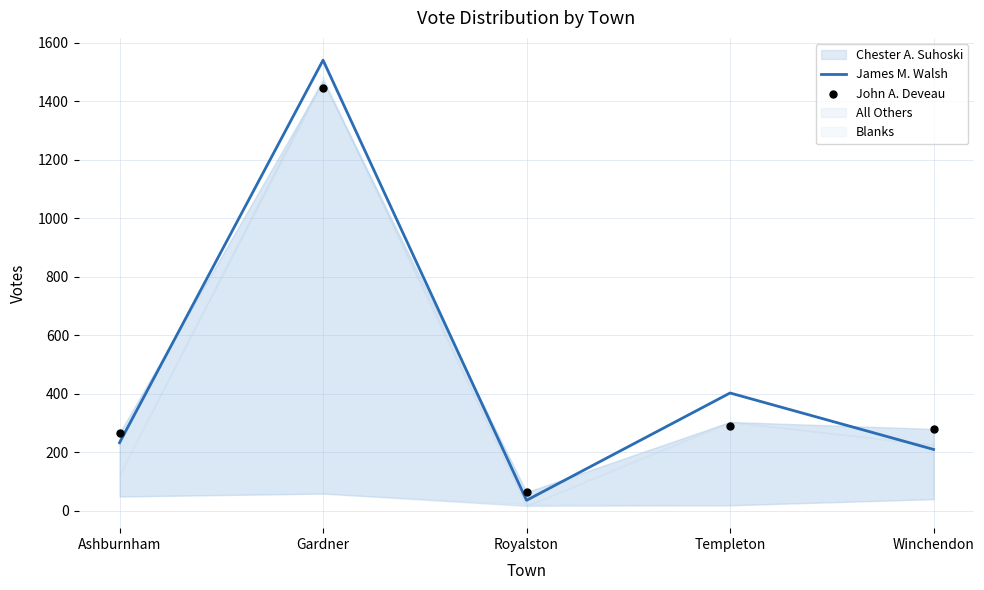

What value does the James M. Walsh series have at Gardner?

1540